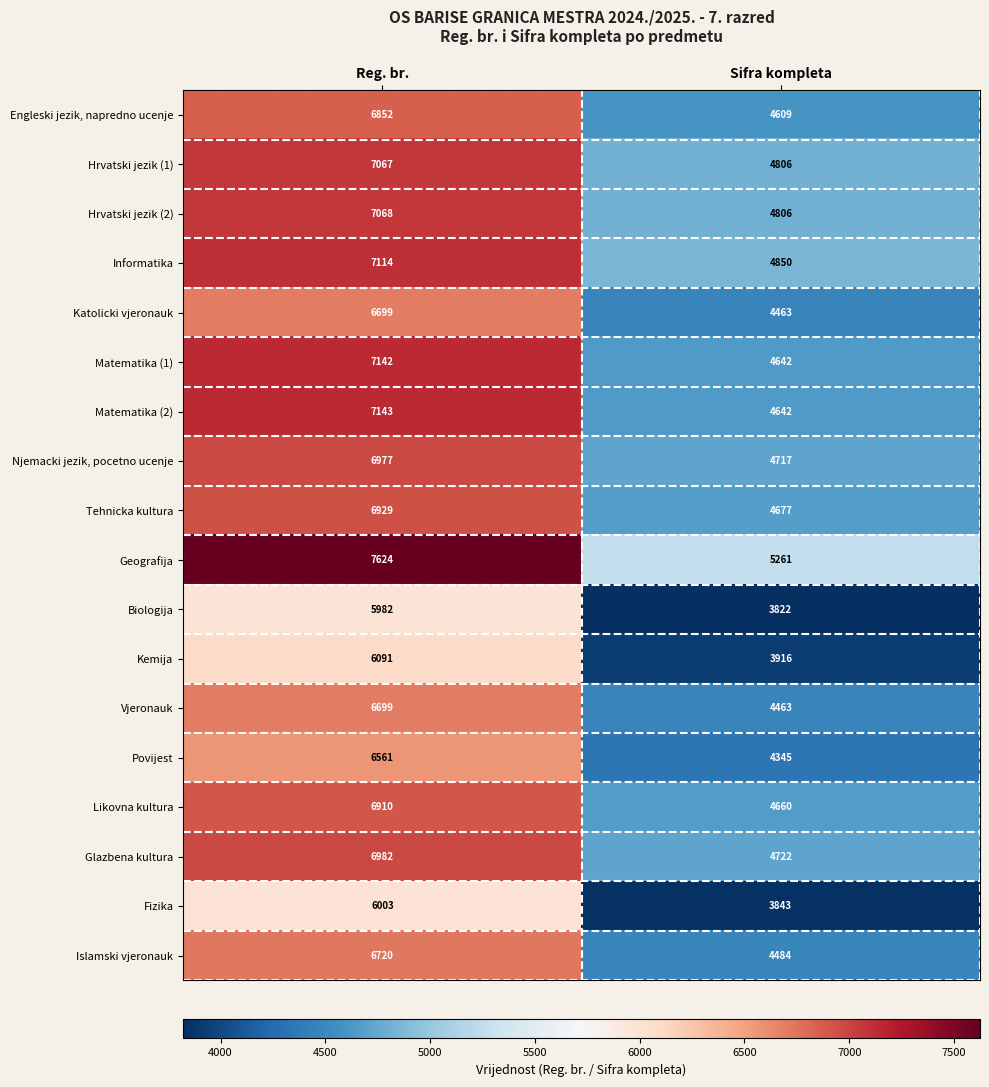

At how many categories does at least one series exceed 6238?

1